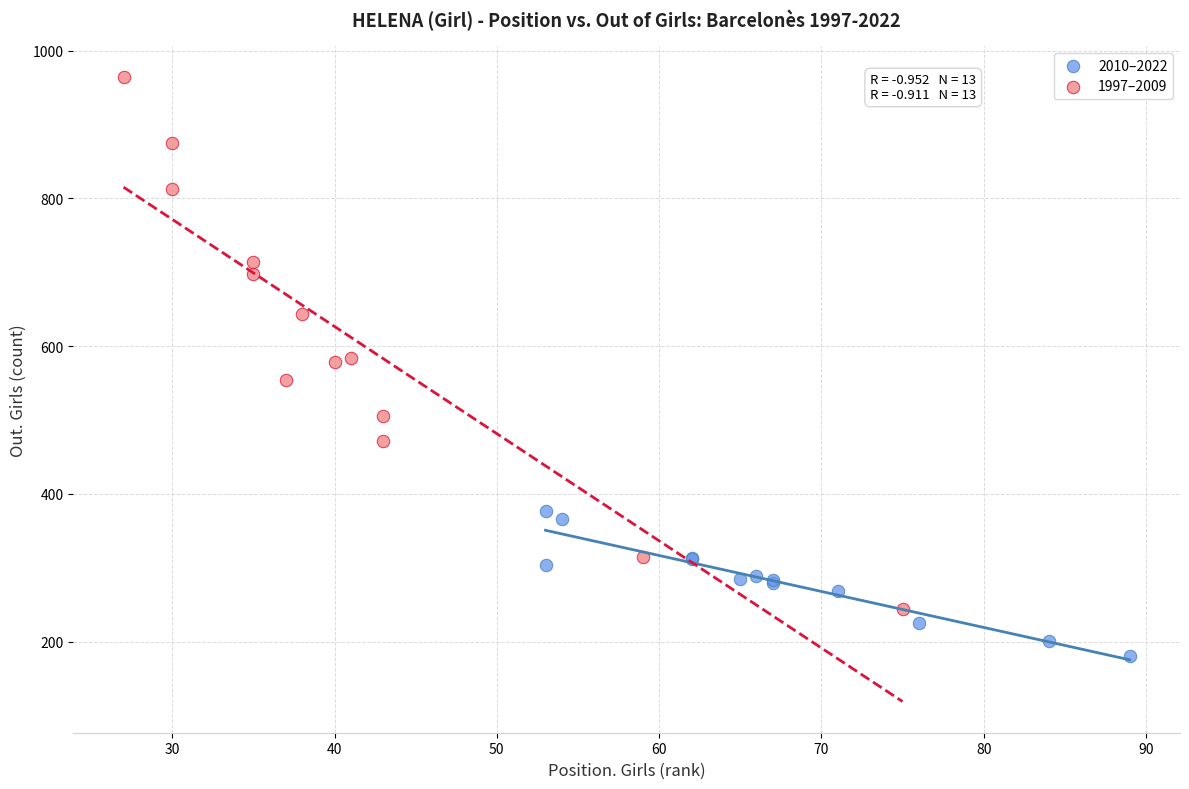

What are all the series names shown in the legend?

2010–2022, 1997–2009